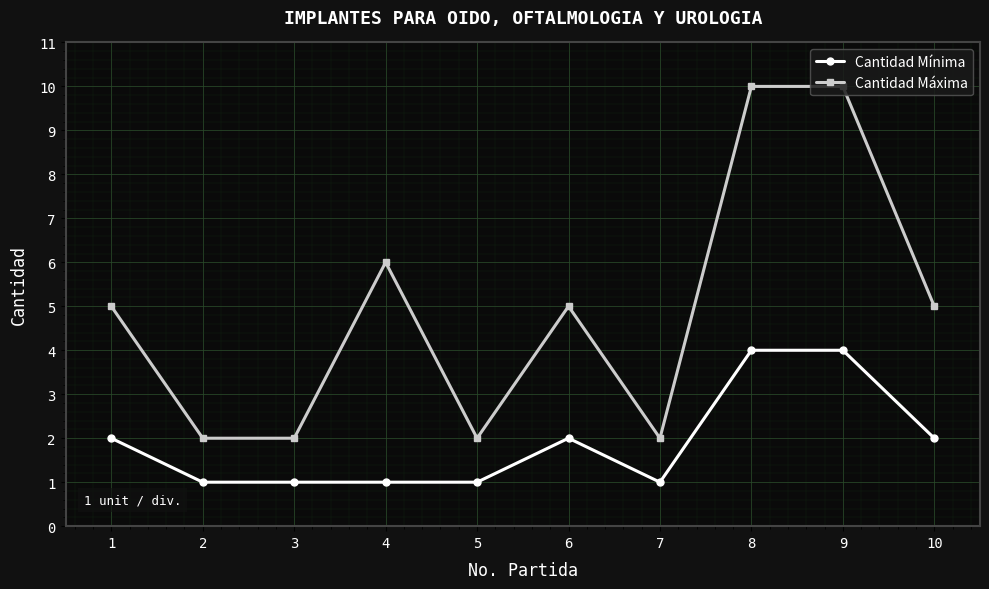

What is the difference between the Cantidad Máxima values at 5 and 6?

3